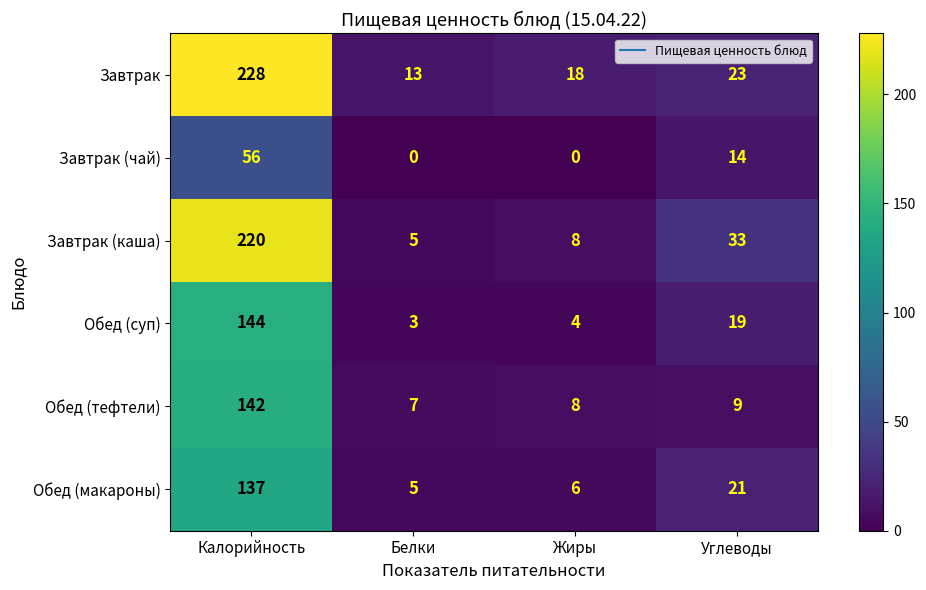

At Углеводы, list the series in order from smallest to largest.

Обед (тефтели), Завтрак (чай), Обед (суп), Обед (макароны), Завтрак, Завтрак (каша)